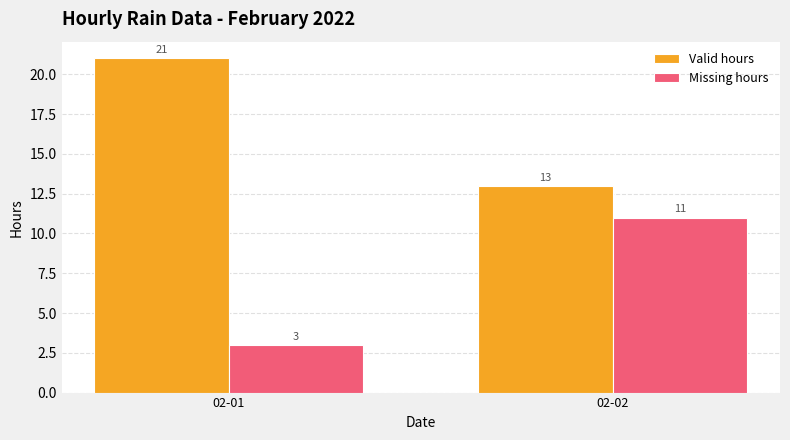

What is the difference between the Missing hours values at 02-01 and 02-02?

8